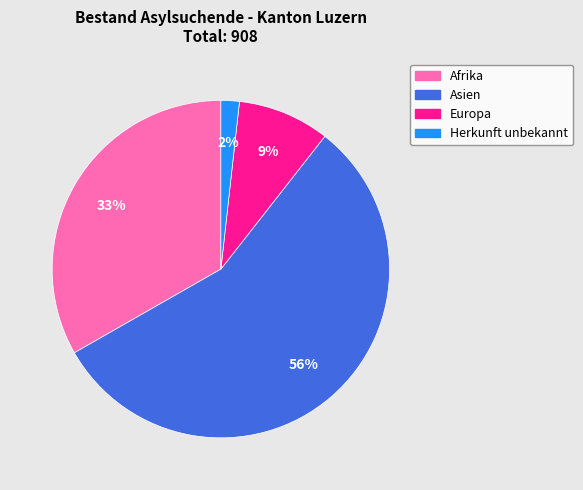

Which category has the smallest portion of the pie?

Herkunft unbekannt